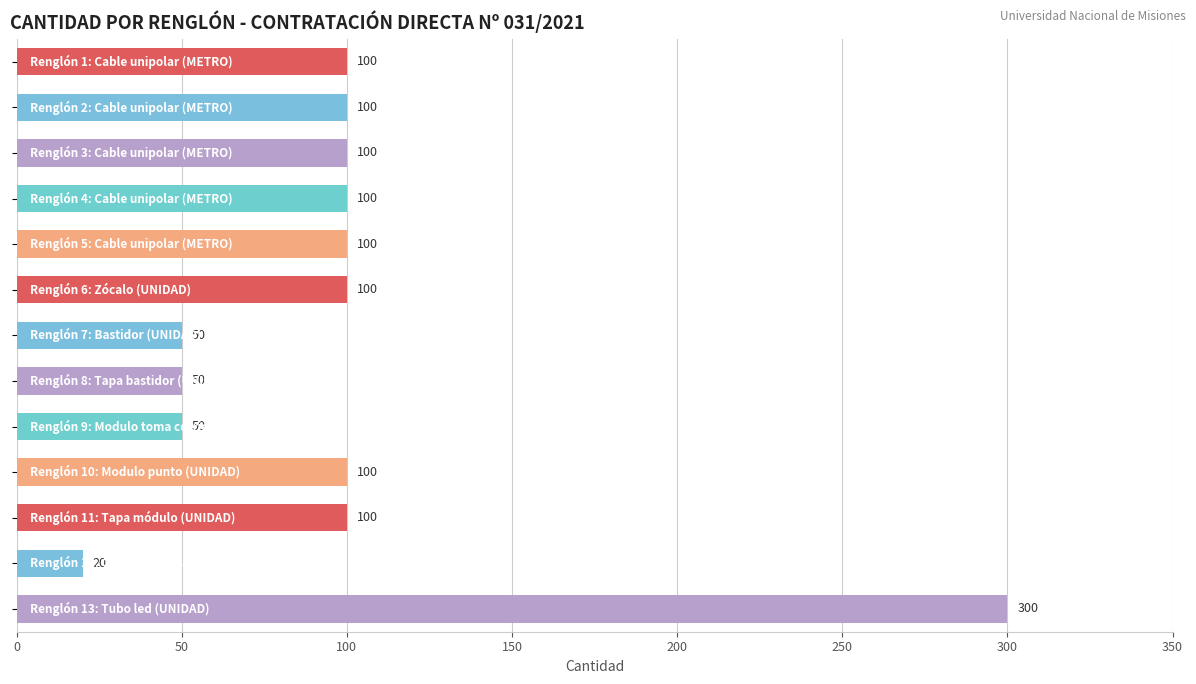

Count the number of data series in this chart.

1